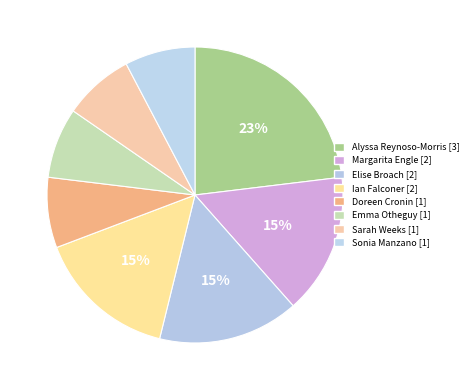

What portion of the pie excludes Sarah Weeks?

92.3%